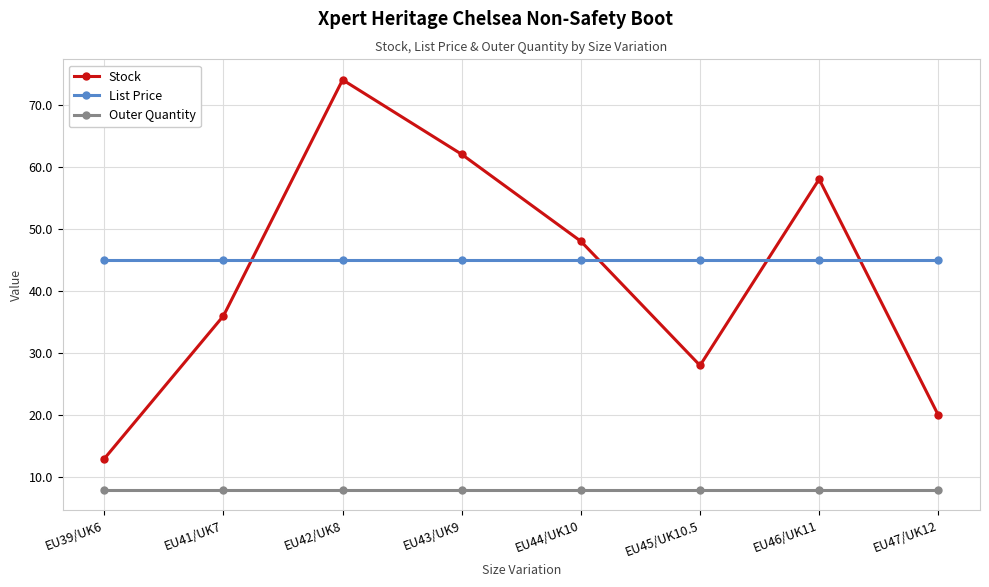

What position from the right is EU47/UK12?

1